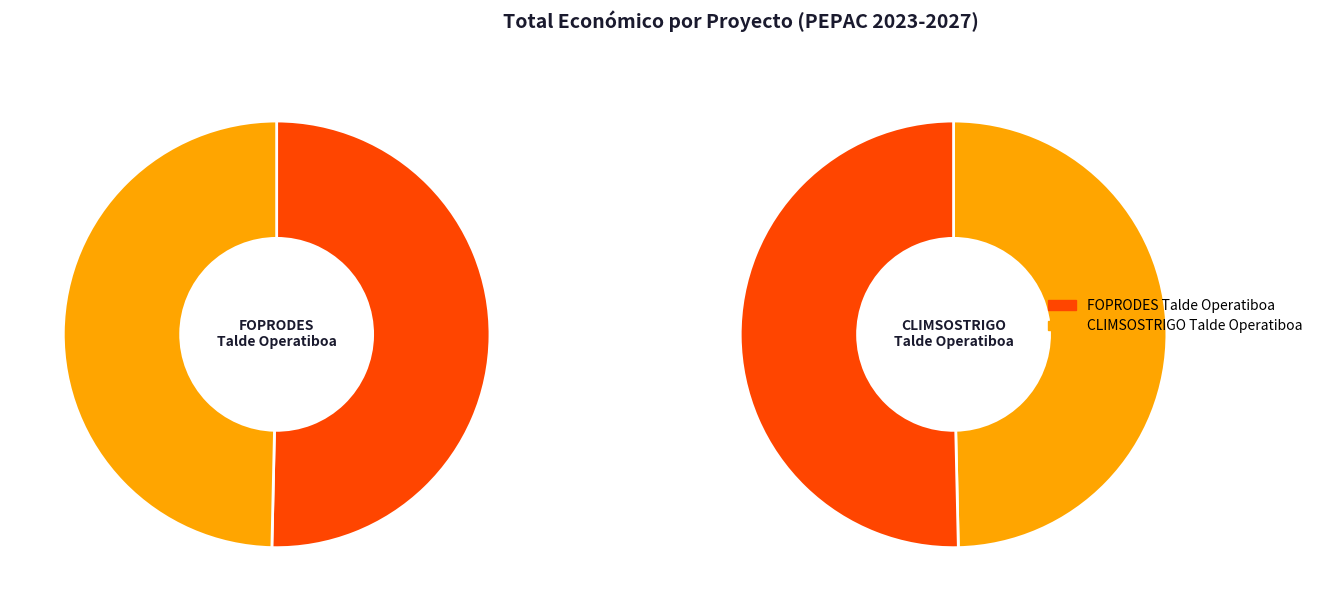

To the nearest percent, what is the combined percentage of FOPRODES Talde Operatiboa and CLIMSOSTRIGO Talde Operatiboa?

100%